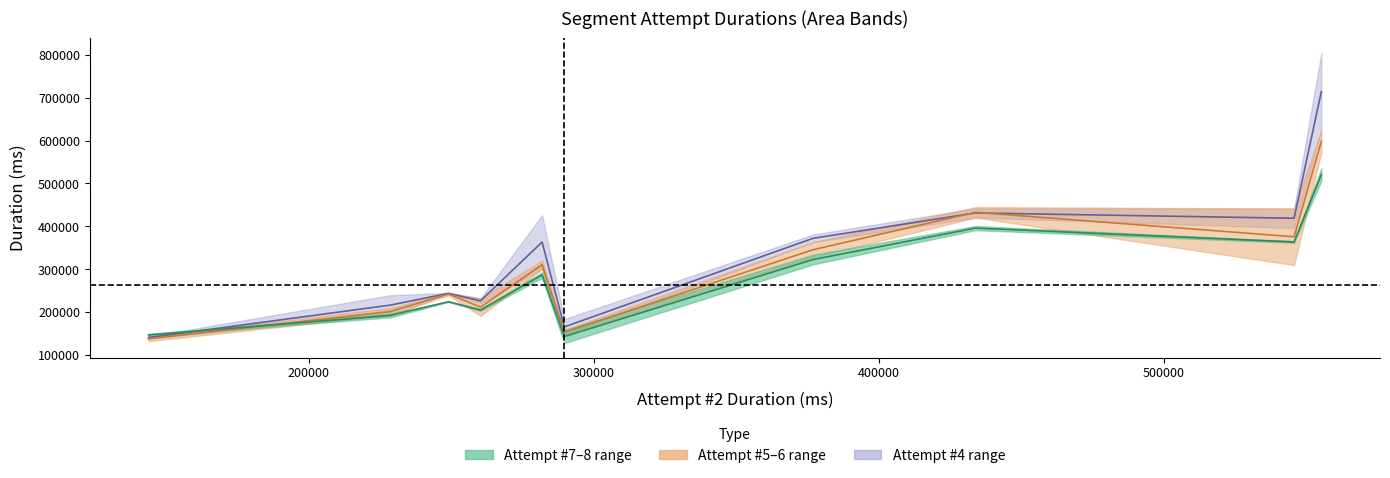

How many series are shown in this chart?

3